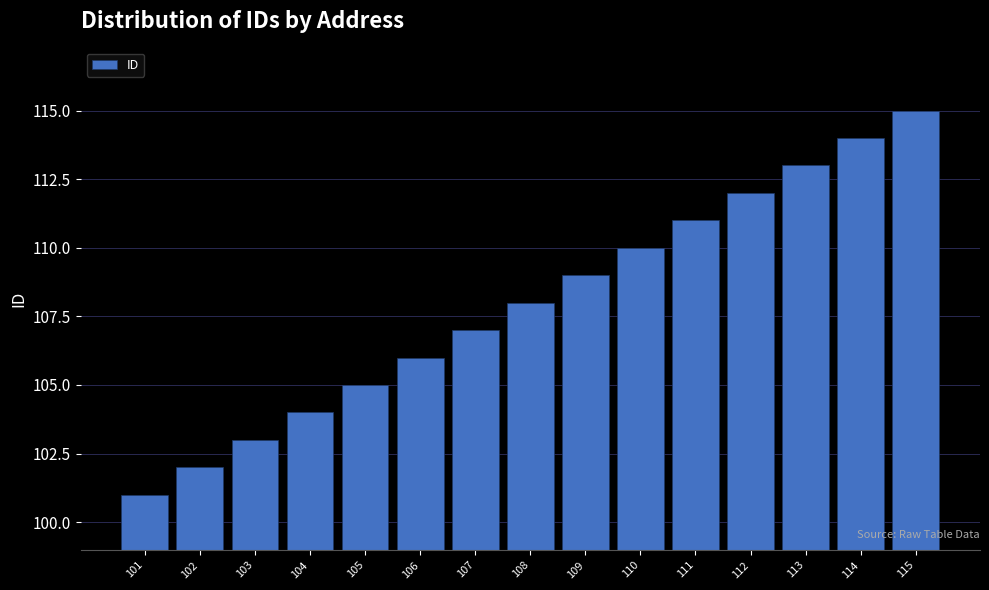

The value at 112 is 112. True or false?

True